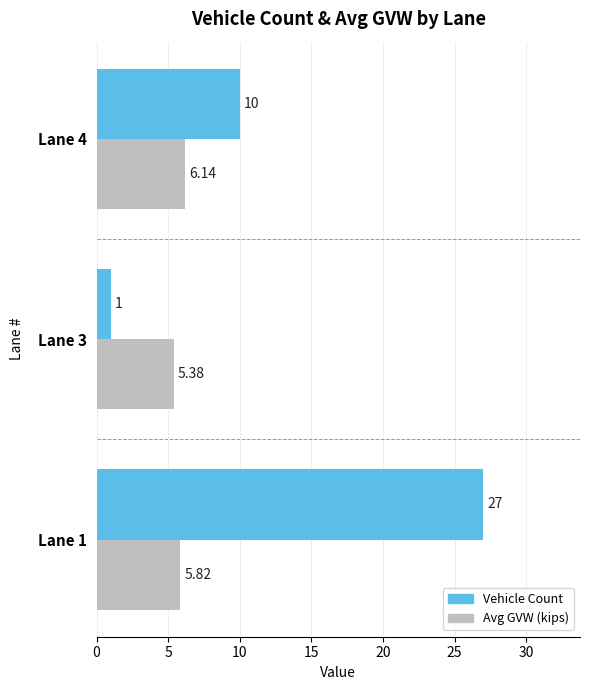

List the labels in order of Avg GVW (kips) value, largest first.

Lane 4, Lane 1, Lane 3